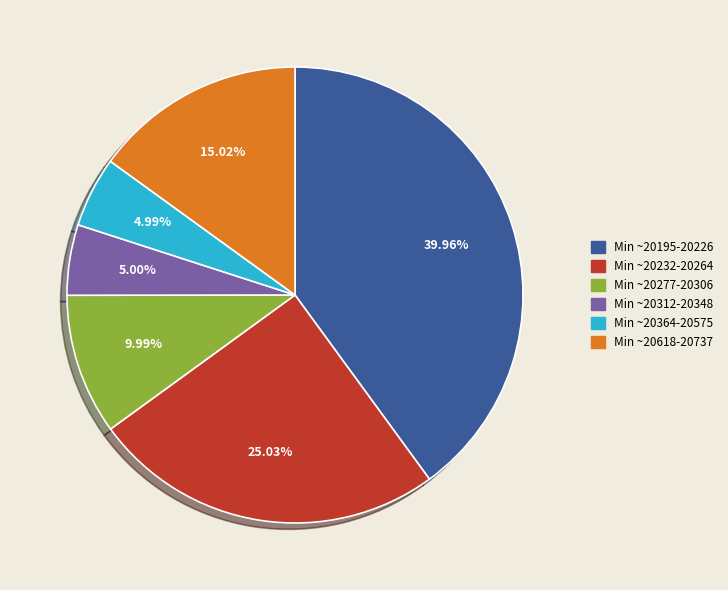

Is there a majority slice in this chart?

No